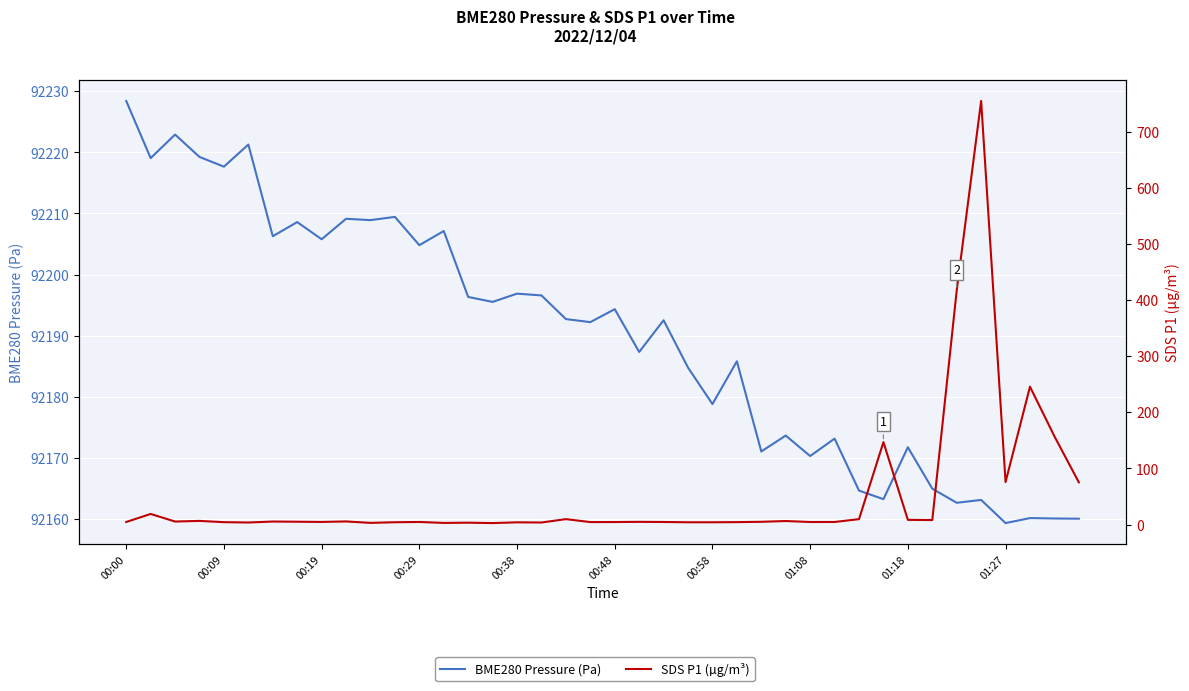

At which label does SDS P1 (µg/m³) reach its peak?

35